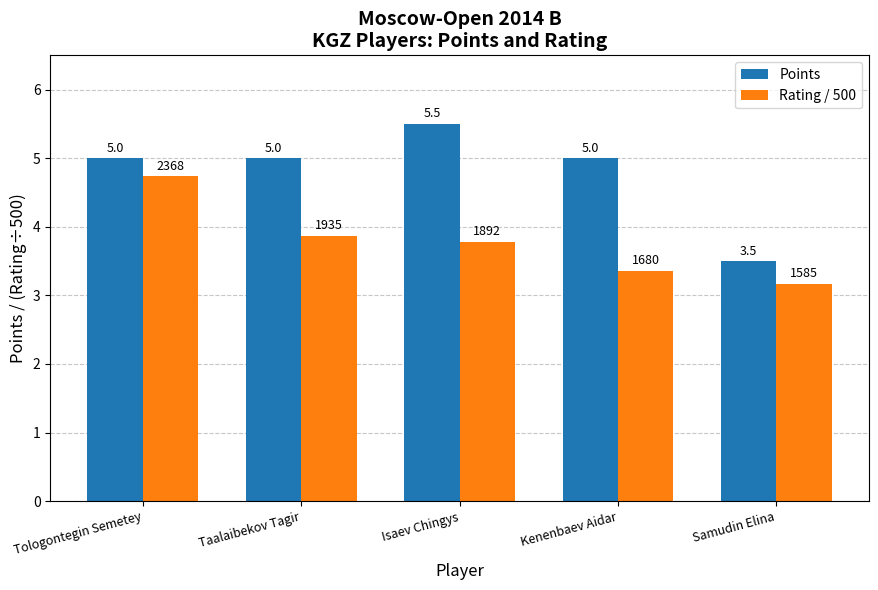

The value of Points at Tologontegin Semetey is 5.0. True or false?

True